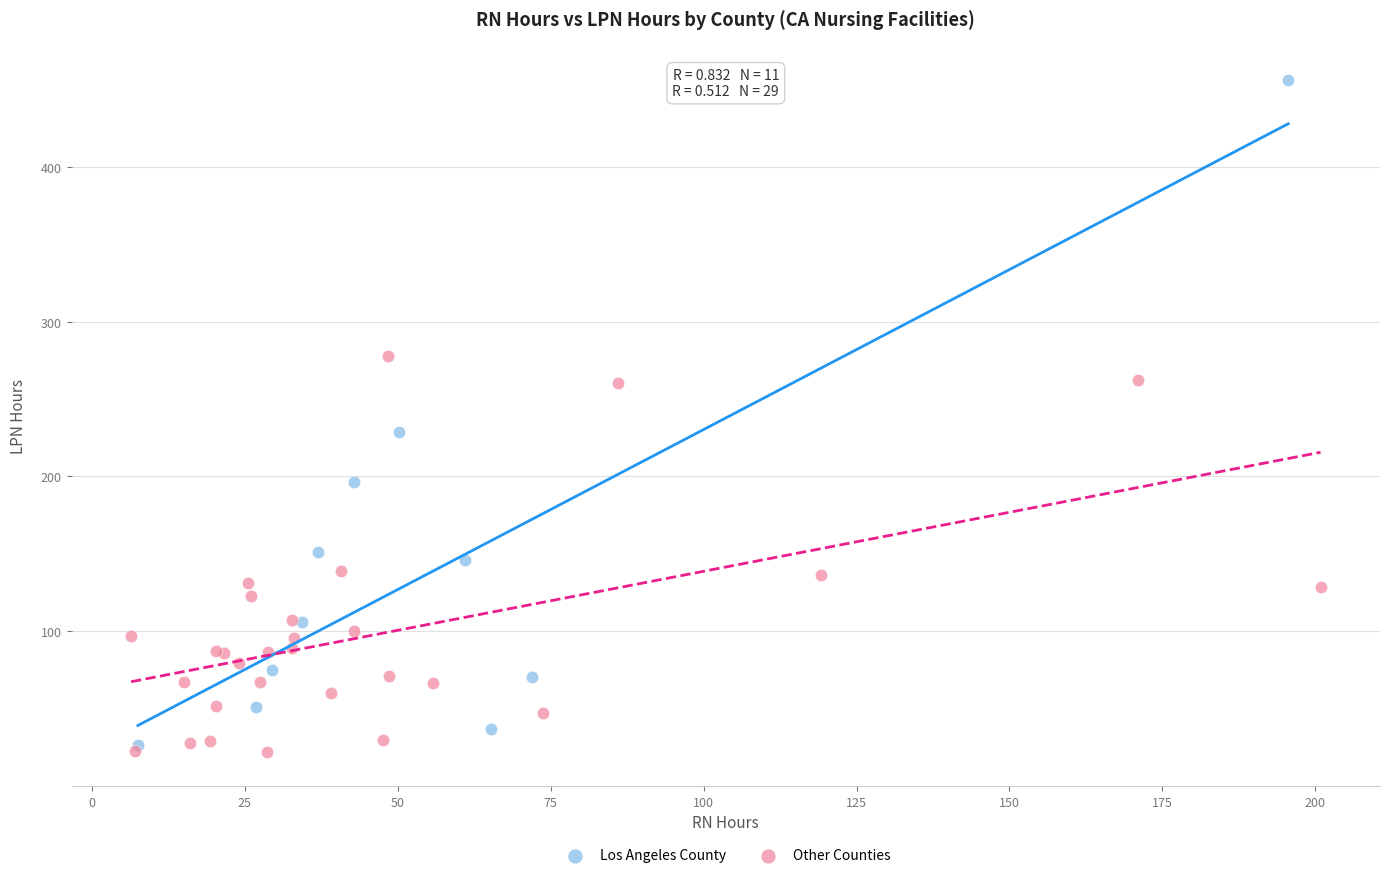

Which series has the largest Y range (max minus min)?

Los Angeles County